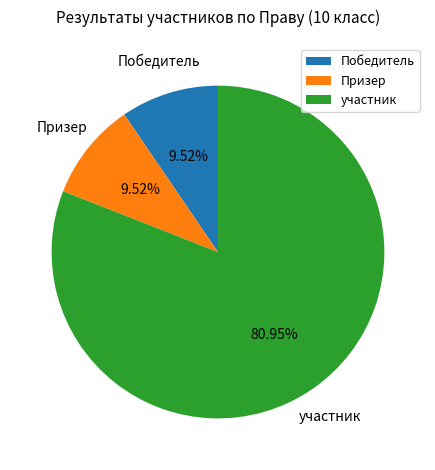

Which has a higher value, участник or Победитель?

участник